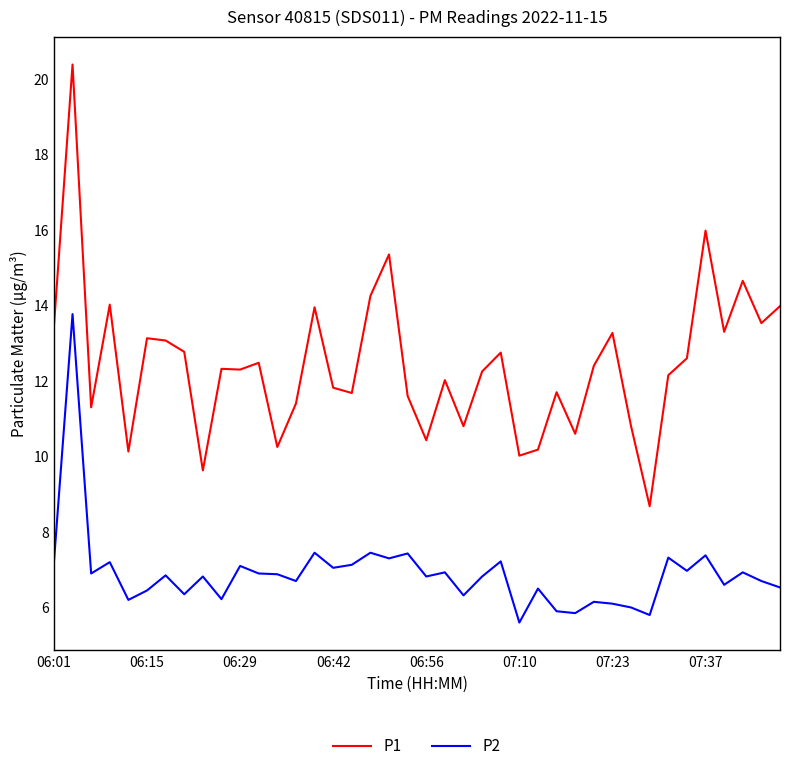

What is the minimum value for P2?

5.6